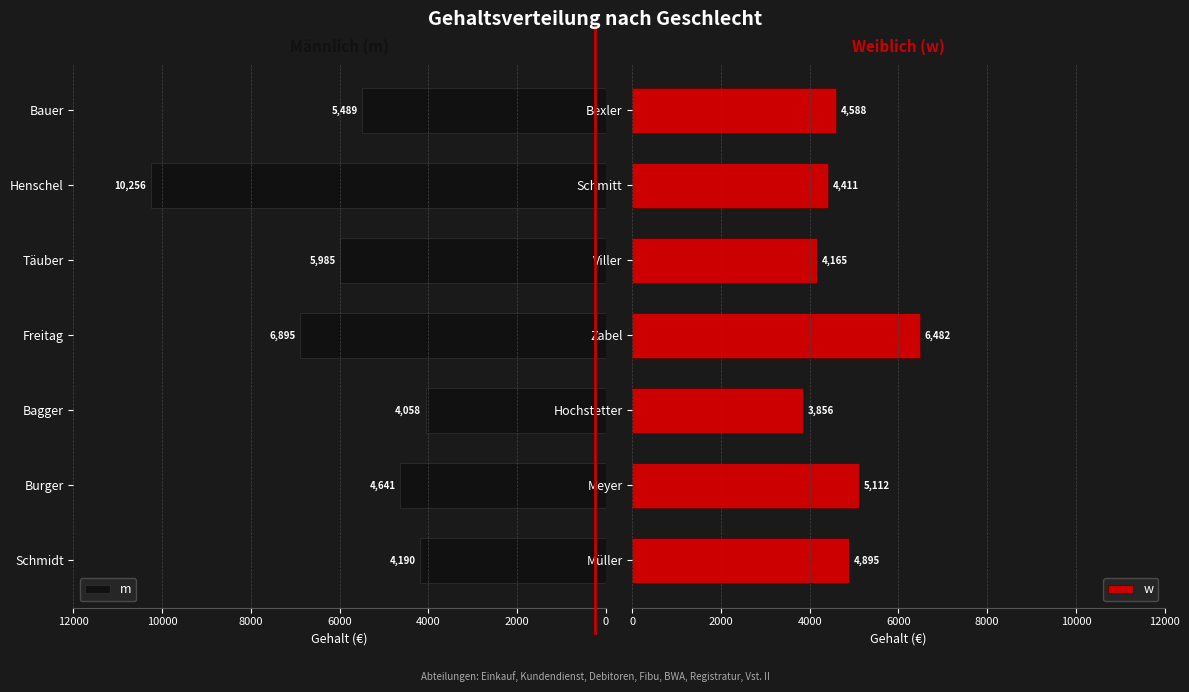

Rank the series at 8000 from lowest to highest value.

w, m